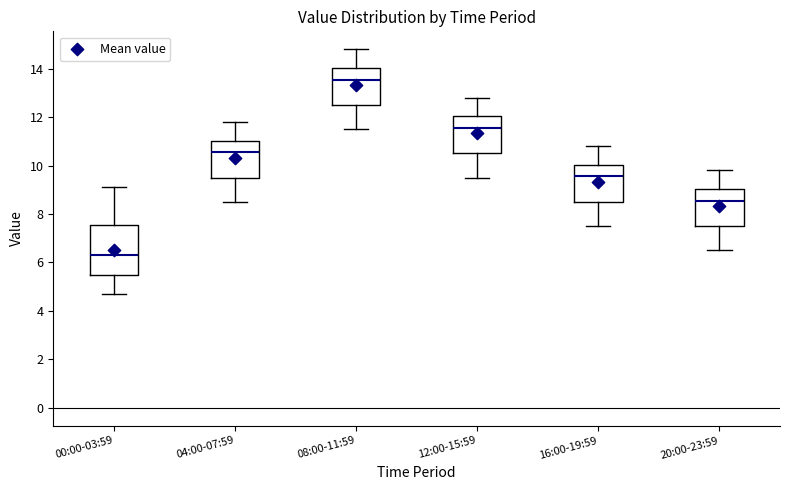

Reading left to right, transcribe this box plot: for each box, give where its median line is, the range the box spans, and where its two whiskers end, as read against the y-axis. The values are not printed on the chart, so give them approximately, as read against the axis.

00:00-03:59: median 6.4, box 5.6 to 7.6, whiskers 4.8 to 9.2
04:00-07:59: median 10.6, box 9.6 to 11.0, whiskers 8.6 to 11.8
08:00-11:59: median 13.6, box 12.6 to 14.0, whiskers 11.6 to 14.8
12:00-15:59: median 11.6, box 10.6 to 12.0, whiskers 9.6 to 12.8
16:00-19:59: median 9.6, box 8.6 to 10.0, whiskers 7.6 to 10.8
20:00-23:59: median 8.6, box 7.6 to 9.0, whiskers 6.6 to 9.8